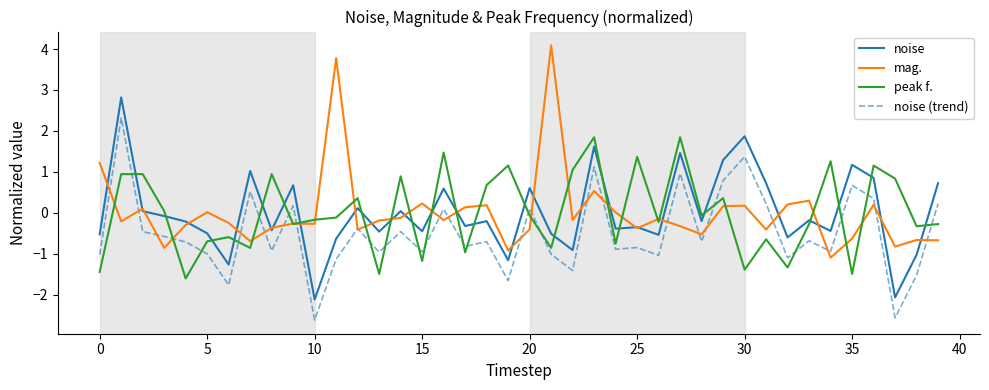

True or false: peak f. and mag. intersect in this chart.

True